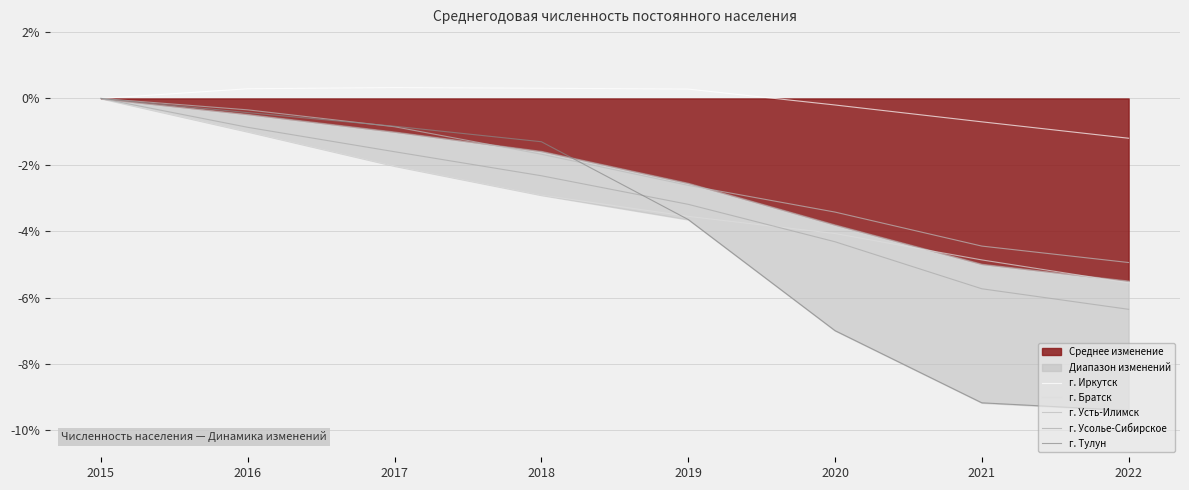

Rank the series by their maximum value, from highest to lowest.

г. Иркутск, г. Братск, г. Усть-Илимск, г. Усолье-Сибирское, г. Тулун